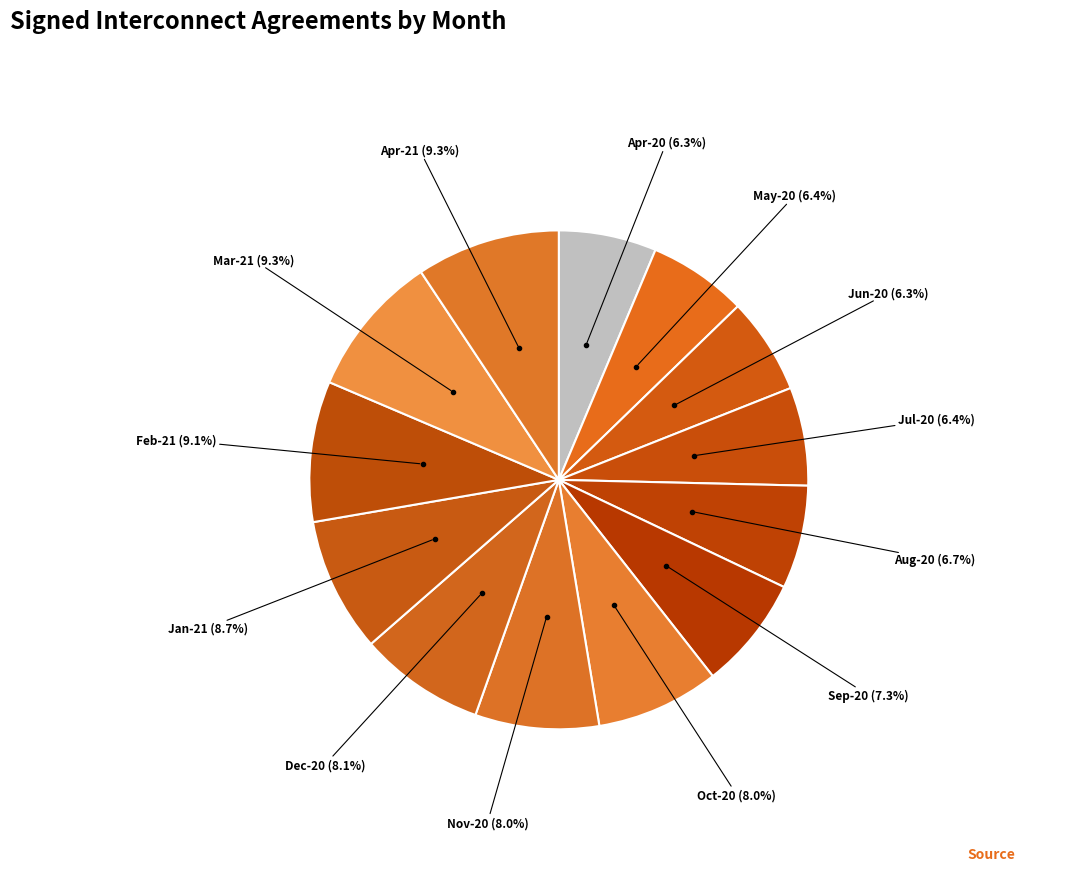

To the nearest percent, what percentage of the pie is May-20?

6%